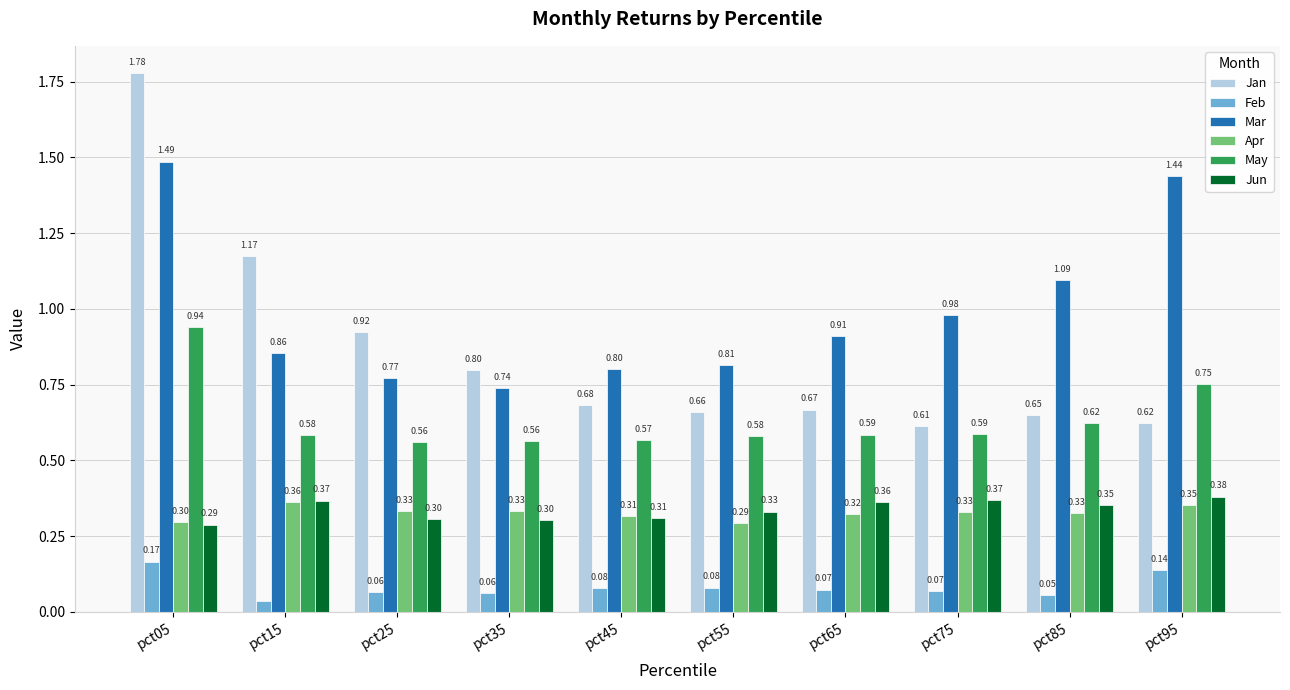

Are the bars grouped side by side (vs. stacked)?

Yes